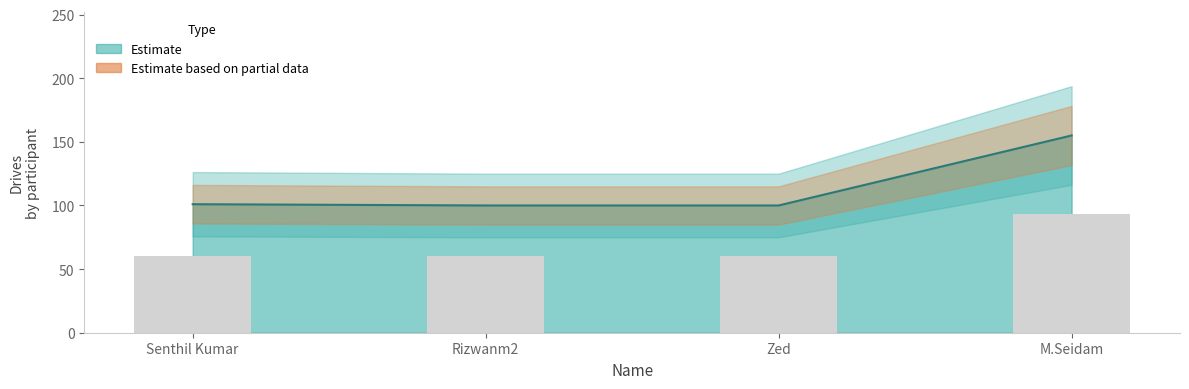

Is it true that the value at Senthil Kumar is 66?

False